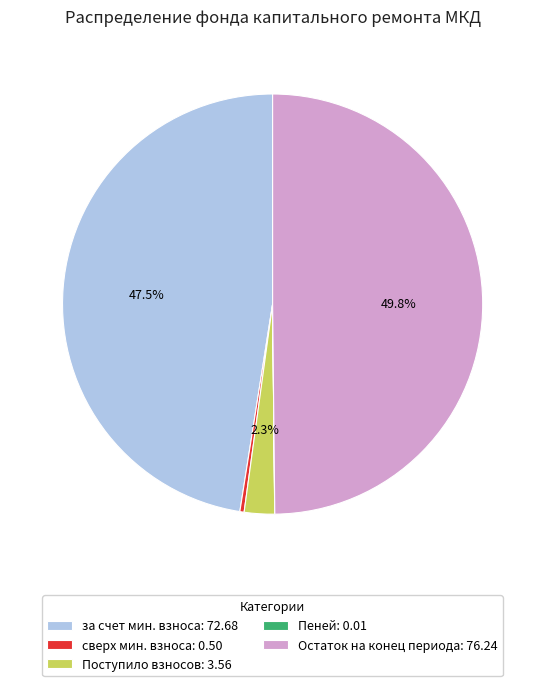

Does сверх мин. взноса: 0.50 account for over 50% of the chart?

No